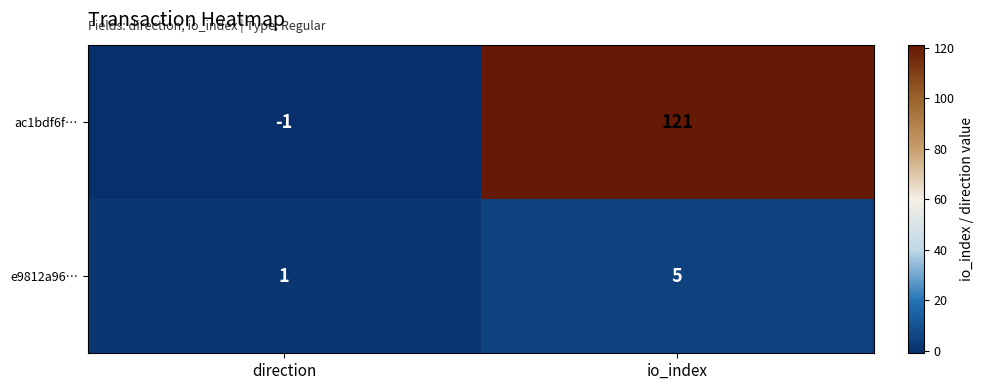

Reading right to left, transcribe all the data shown in this chart.

ac1bdf6f…: 121	-1
e9812a96…: 5	1